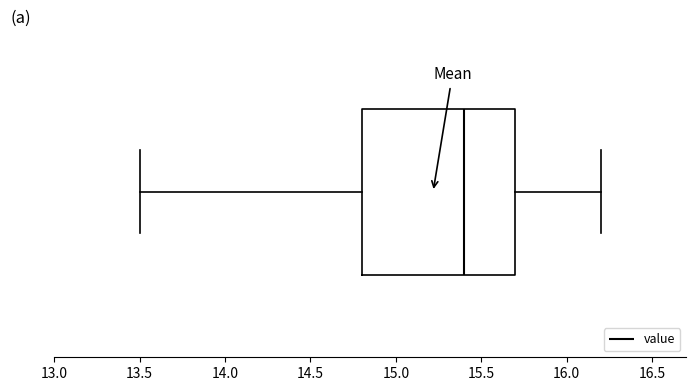

Transcribe this box plot: give where the median line is, the range the box spans, and where the two whiskers end, as read against the x-axis. The values are not printed on the chart, so give them approximately, as read against the axis.

median 15.4, box 14.8 to 15.7, whiskers 13.5 to 16.2